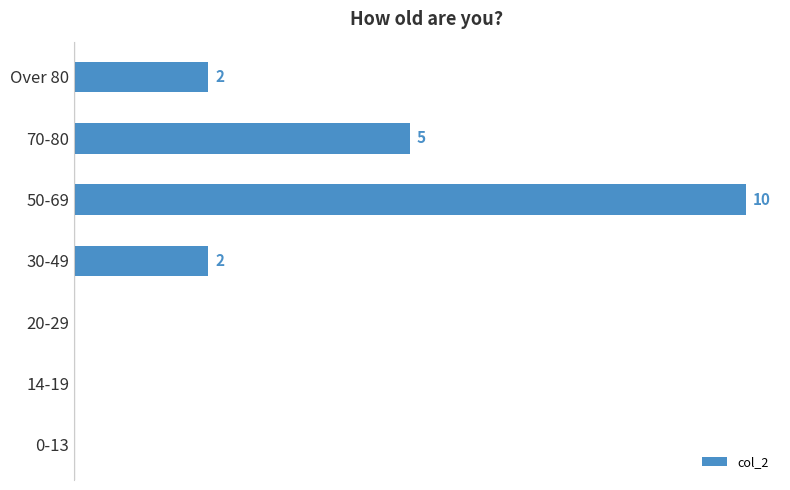

Between Over 80 and 50-69, which is larger?

50-69